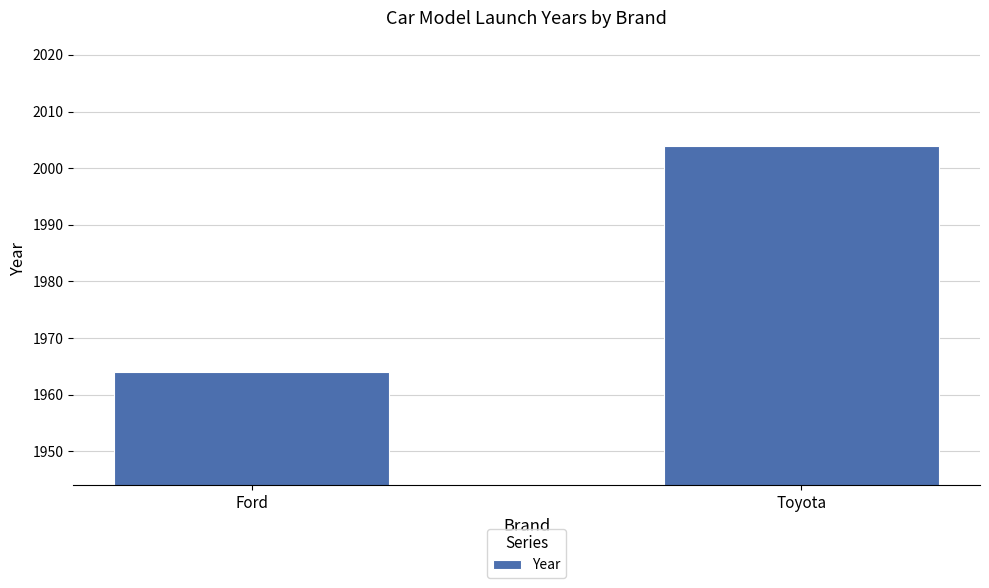

Count the number of data series in this chart.

1